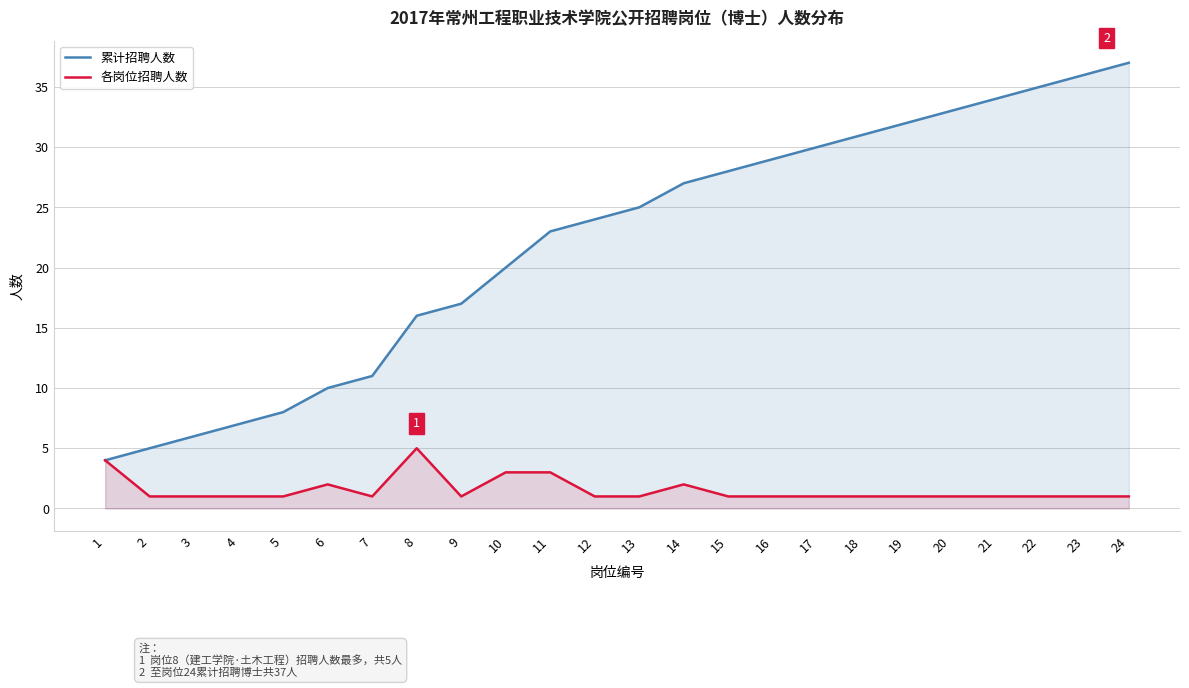

At which label does 各岗位招聘人数 reach its peak?

8